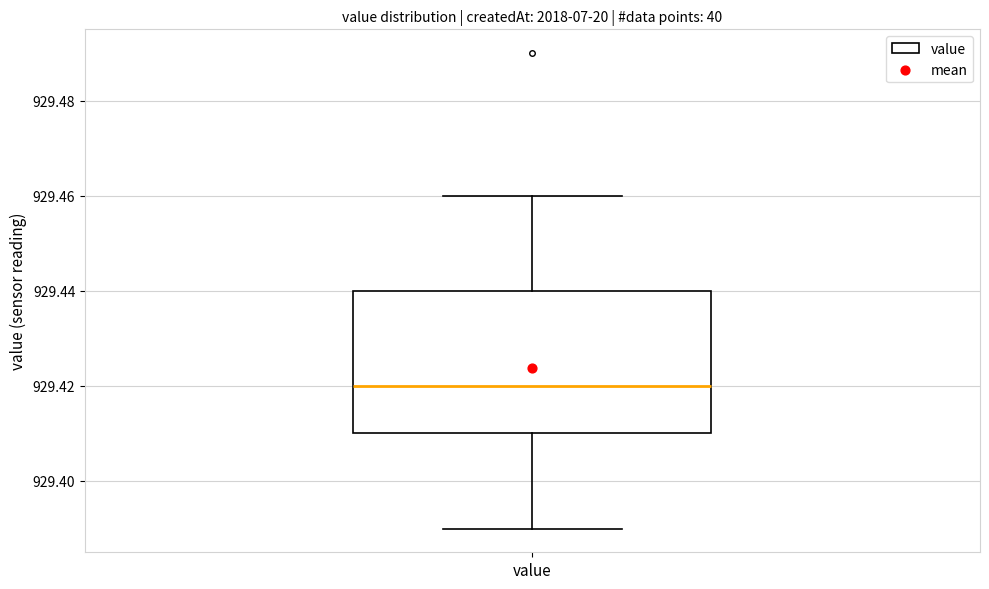

Where is the upper edge of the box for value on the y-axis? The values are not printed on the chart, so give them approximately, as read against the axis.

929.44